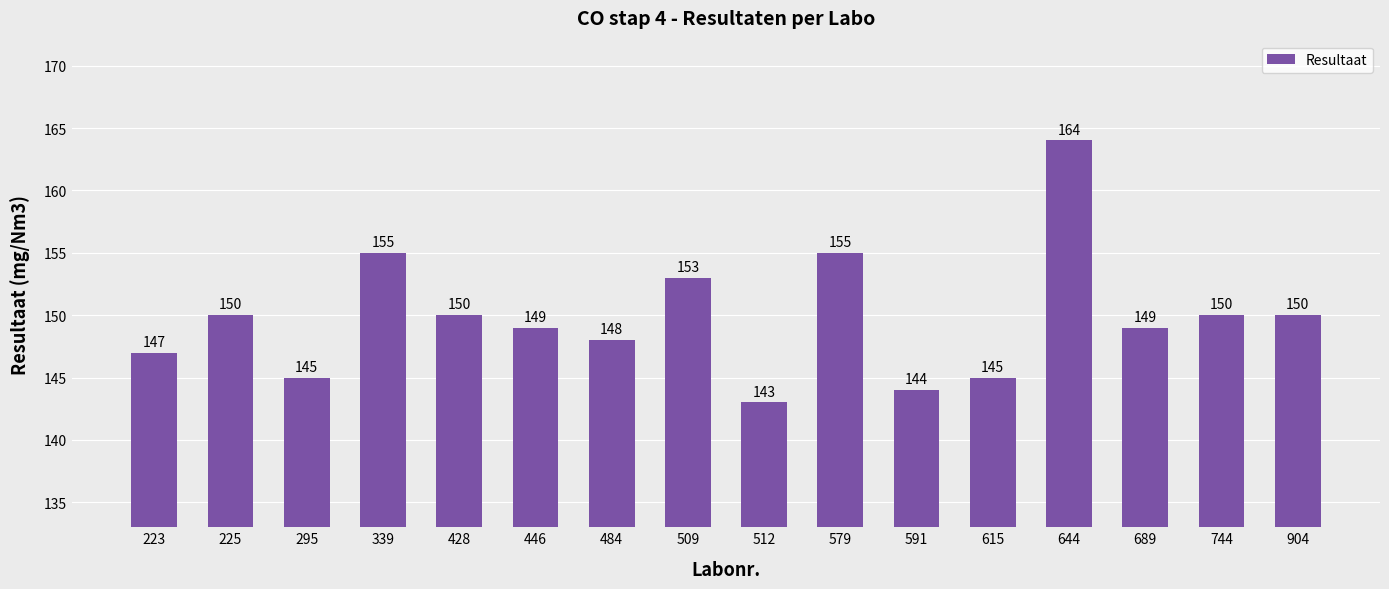

Approximately how many times larger is the value at 484 compared to 512?

1.0